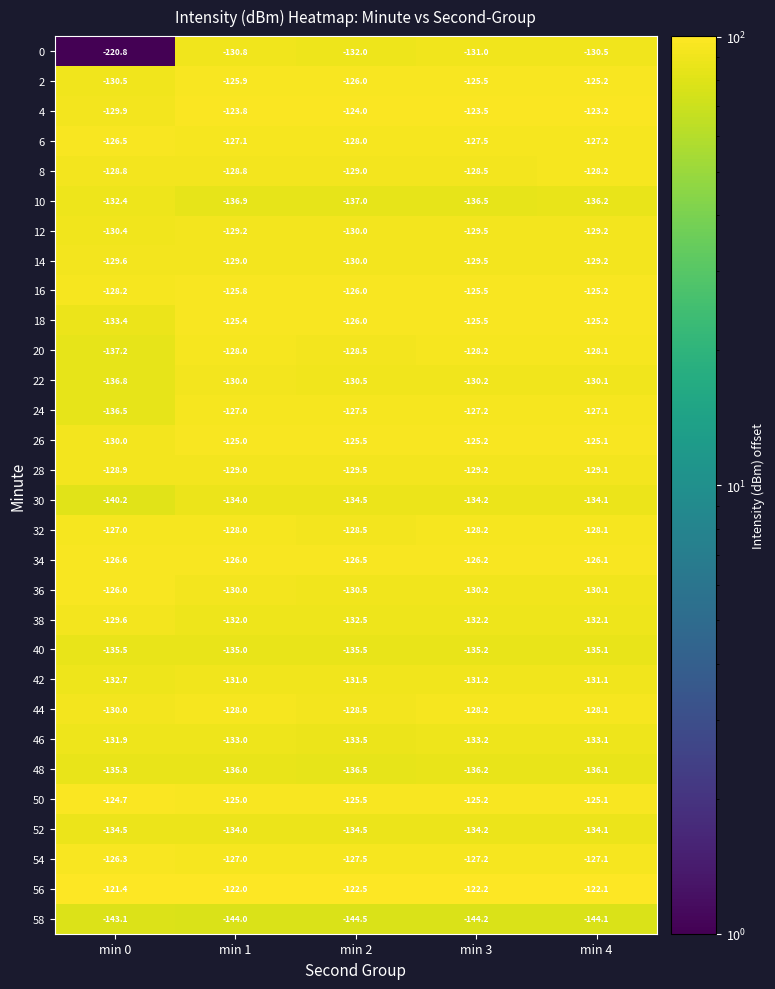

At which category does the chart reach its minimum across all series?

min 0